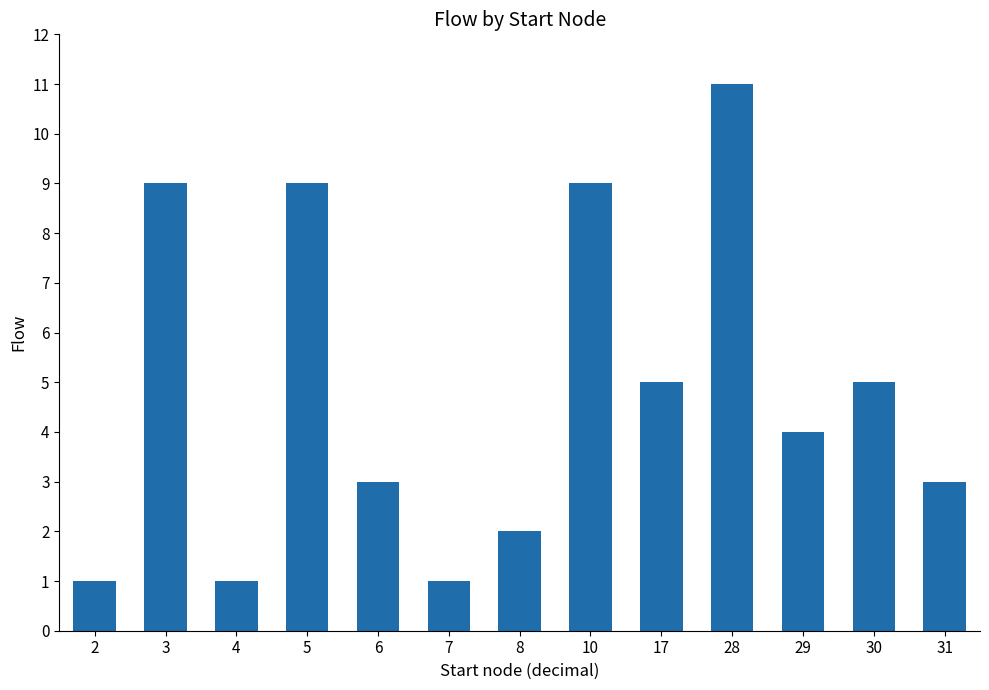

Which has a higher value, 28 or 10?

28